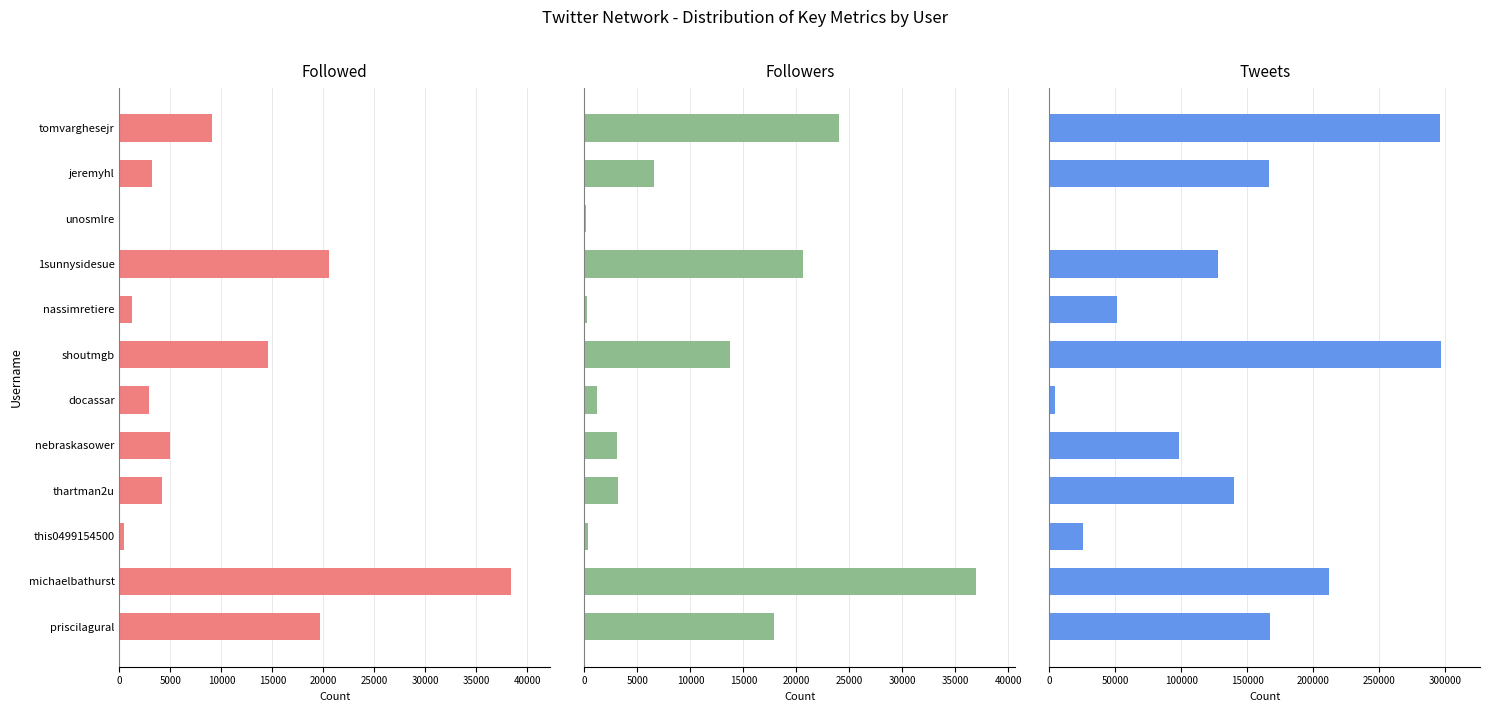

What is the sum of all Followed values?

119085